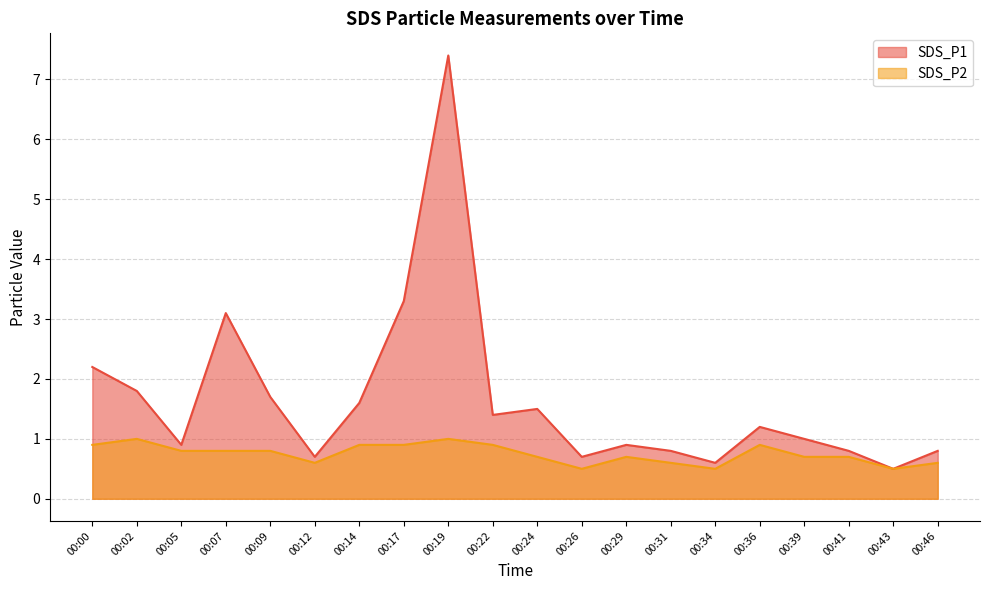

At which category does SDS_P1 reach its first local peak?

00:07